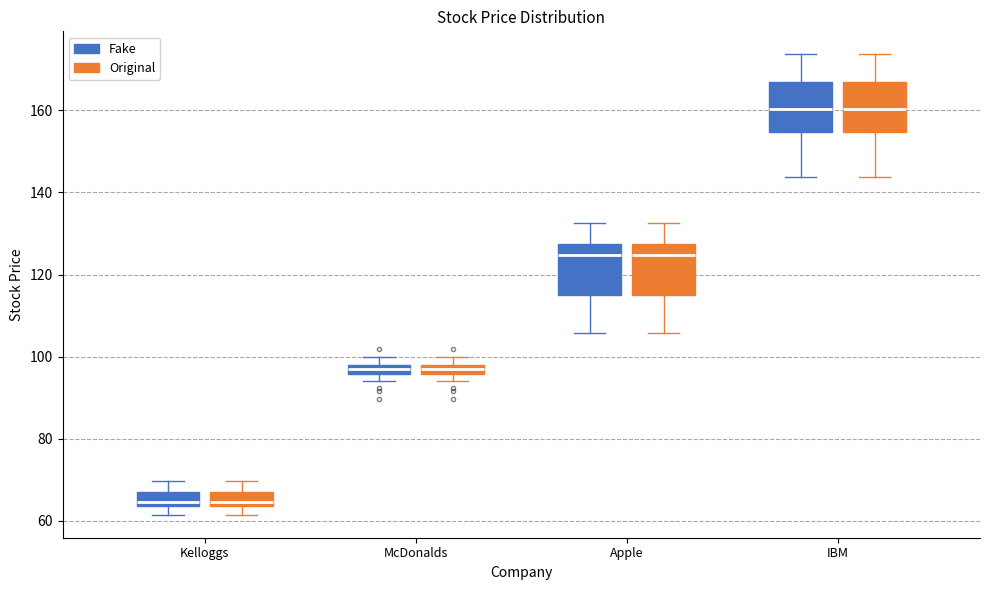

Where does the median line of the box for IBM (Original) sit on the y-axis? The values are not printed on the chart, so give them approximately, as read against the axis.

160